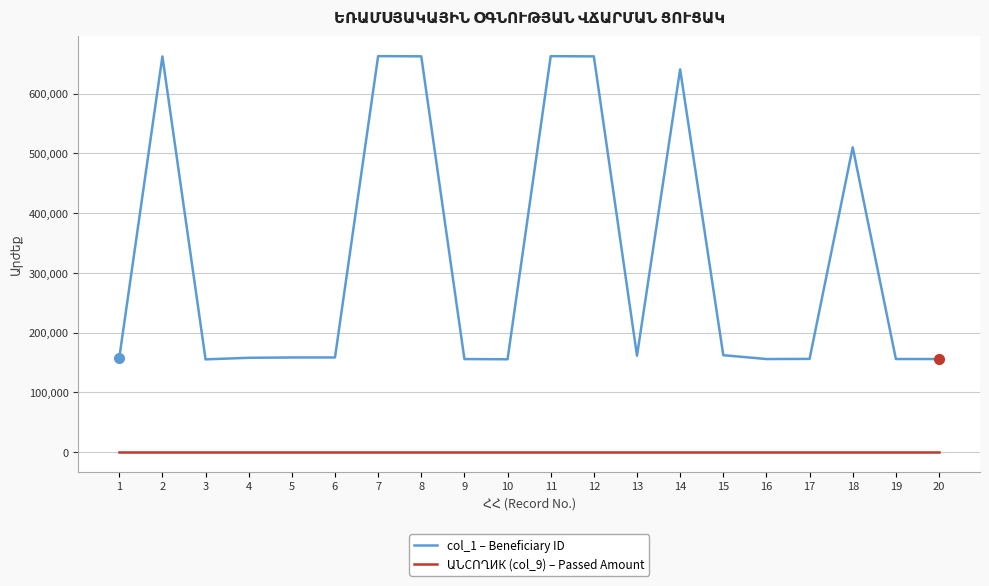

Which series has the widest spread of values?

col_1 – Beneficiary ID